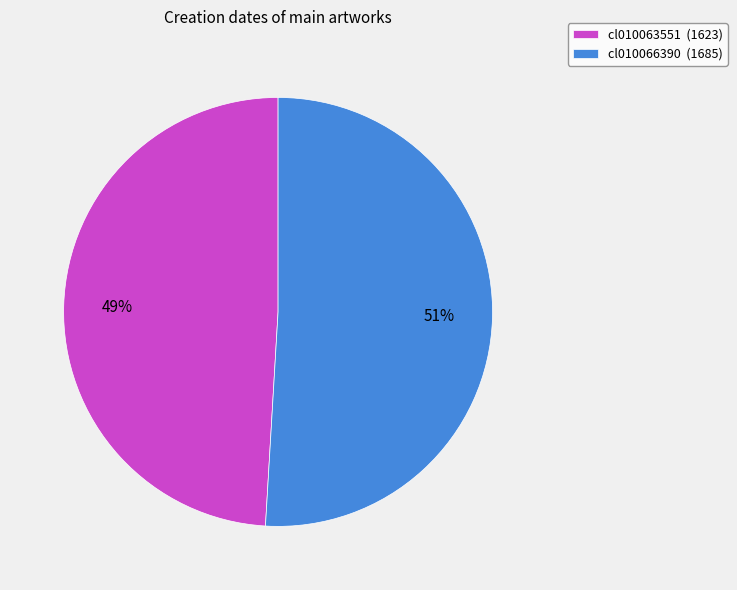

To the nearest percent, what portion does cl010066390 represent?

51%